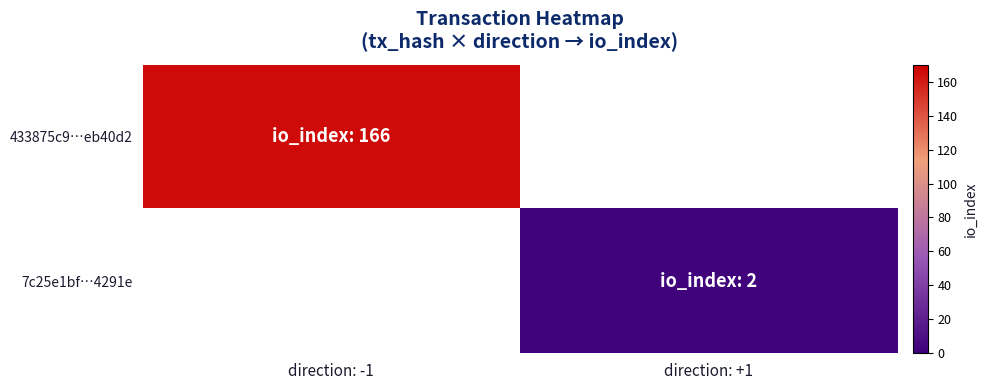

What is the greatest value displayed?

166.0